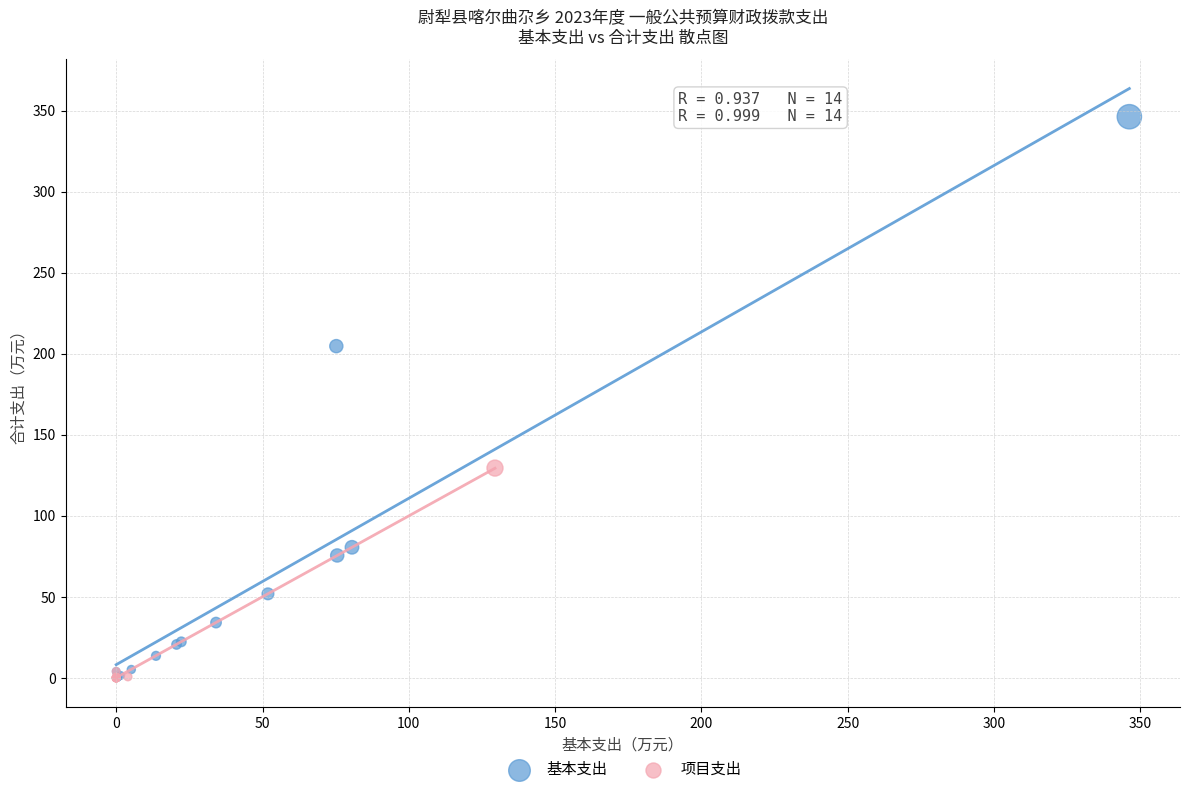

Which series reaches the maximum Y coordinate?

基本支出